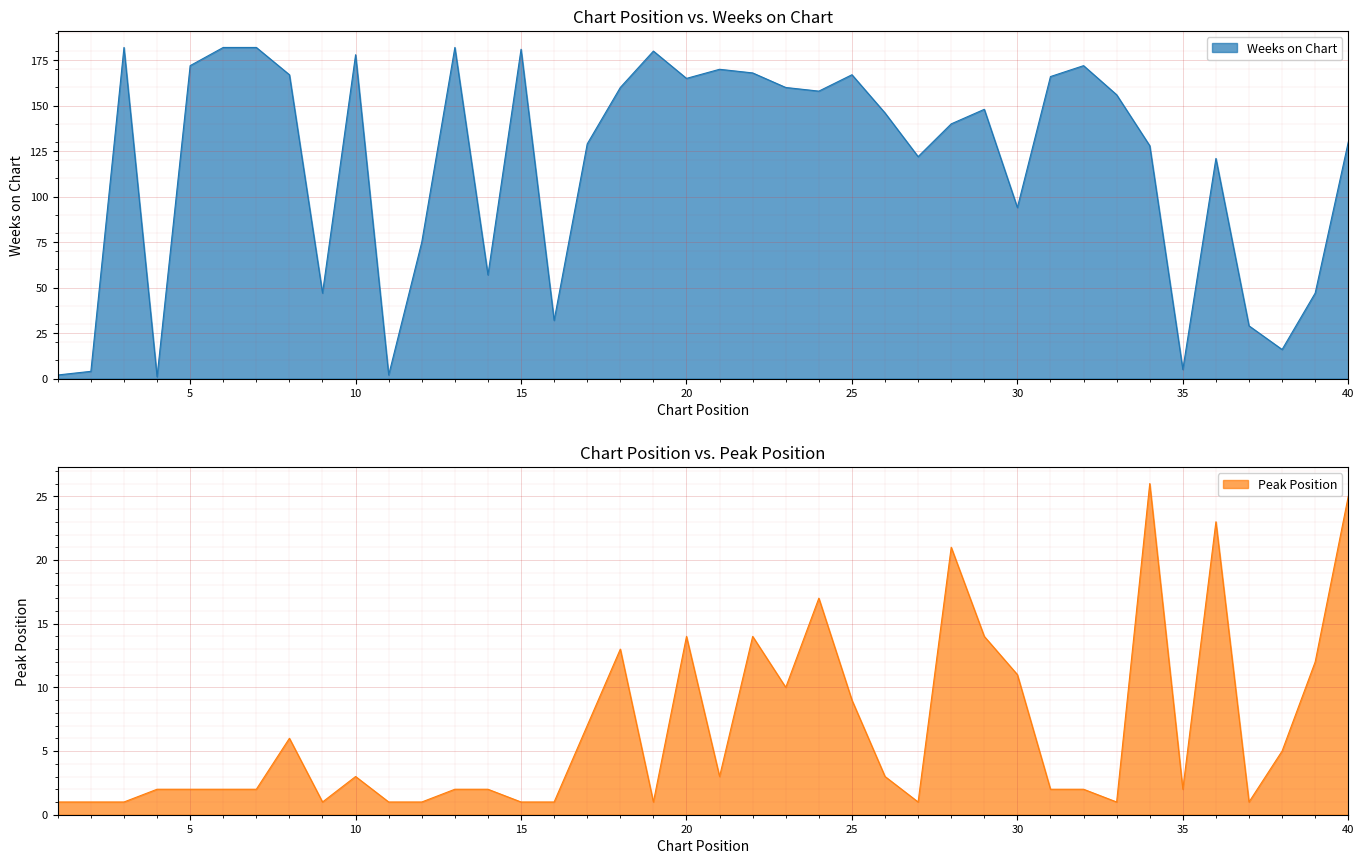

How many interior local valleys does the Weeks on Chart series have?

11